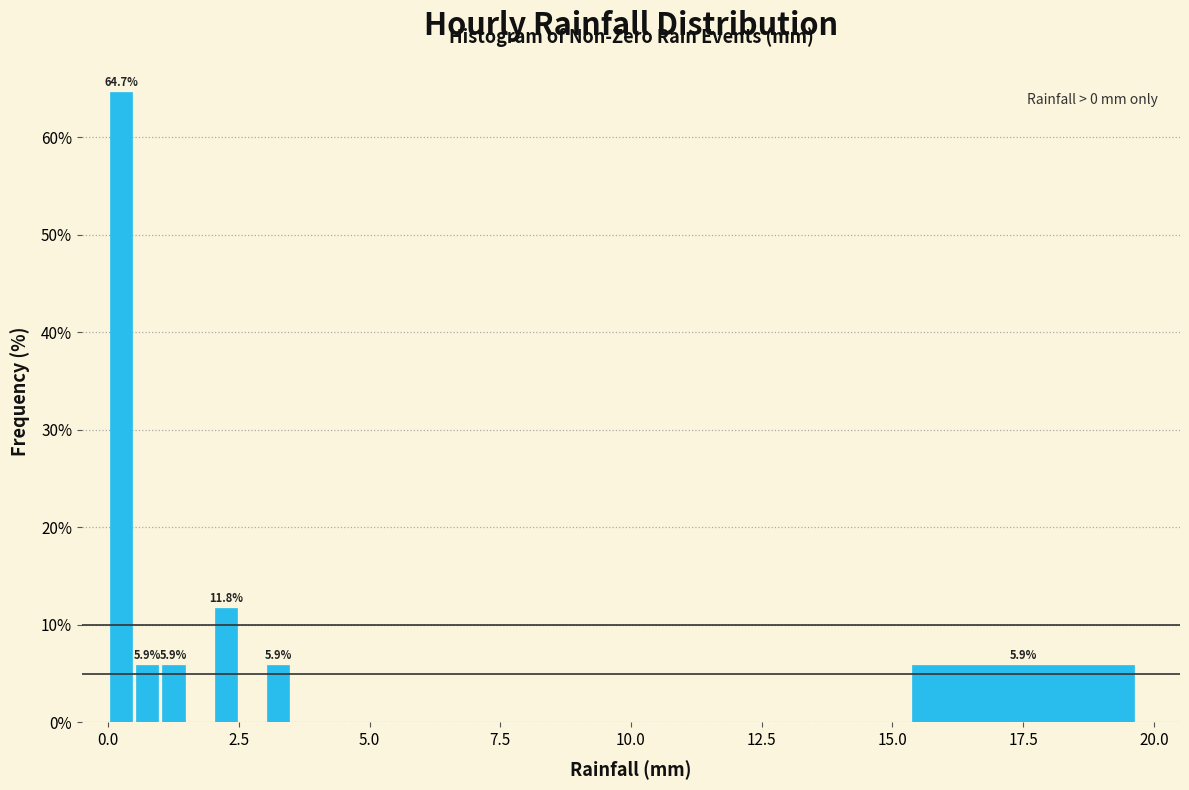

Around what value on the x-axis is the tallest bar? Give the approximate position of its centre, as read against the axis.

0.5